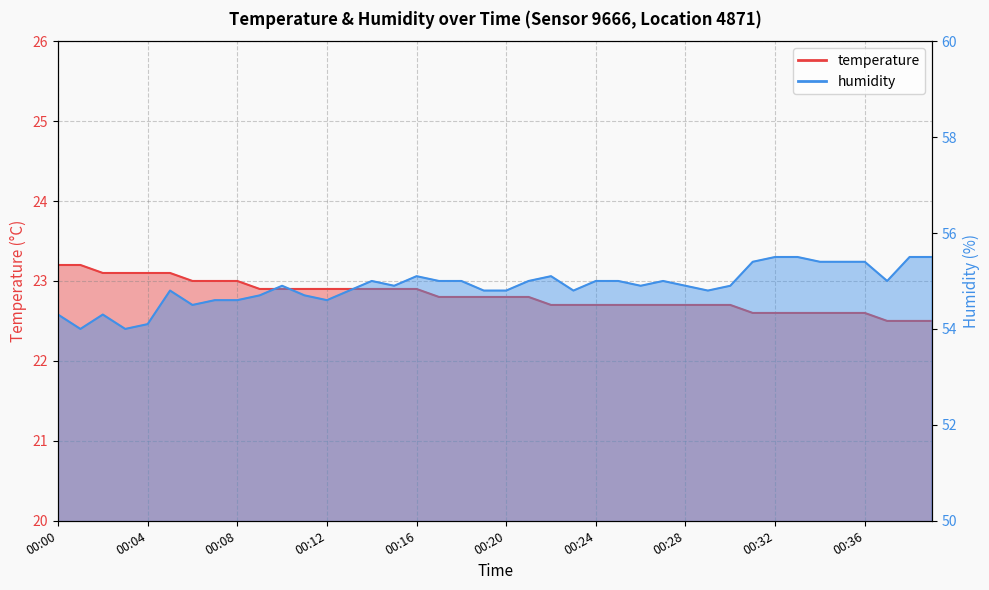

What are all the series names shown in the legend?

temperature, humidity